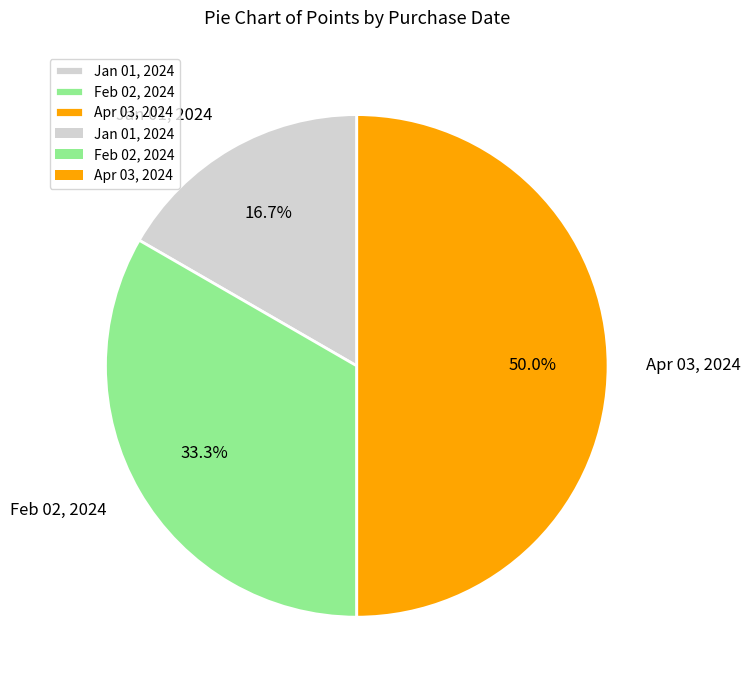

Does Jan 01, 2024 represent more than half of the total?

No